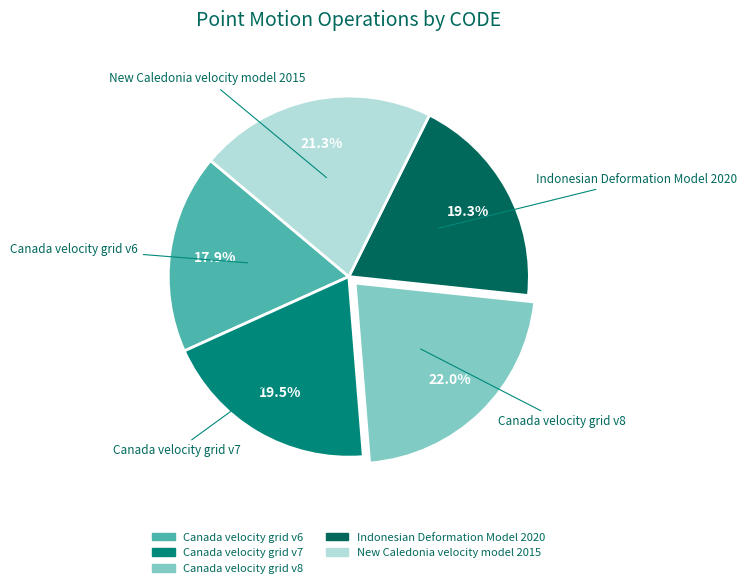

Is the sum of New Caledonia velocity model 2015 and Indonesian Deformation Model 2020 greater than half?

No